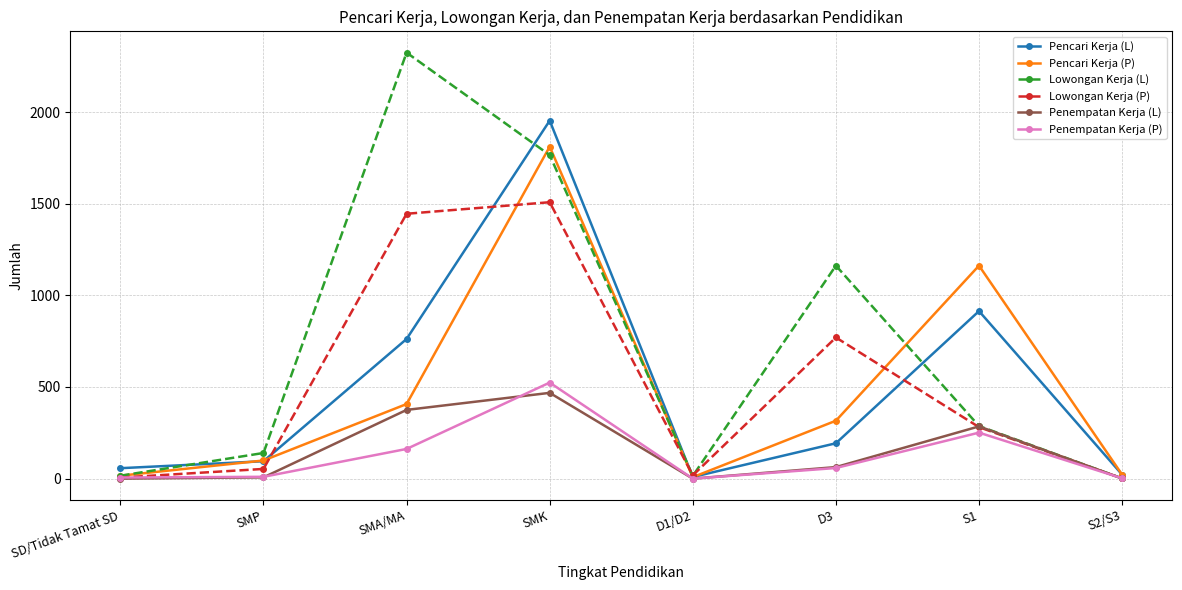

What are all the series names shown in the legend?

Pencari Kerja (L), Pencari Kerja (P), Lowongan Kerja (L), Lowongan Kerja (P), Penempatan Kerja (L), Penempatan Kerja (P)